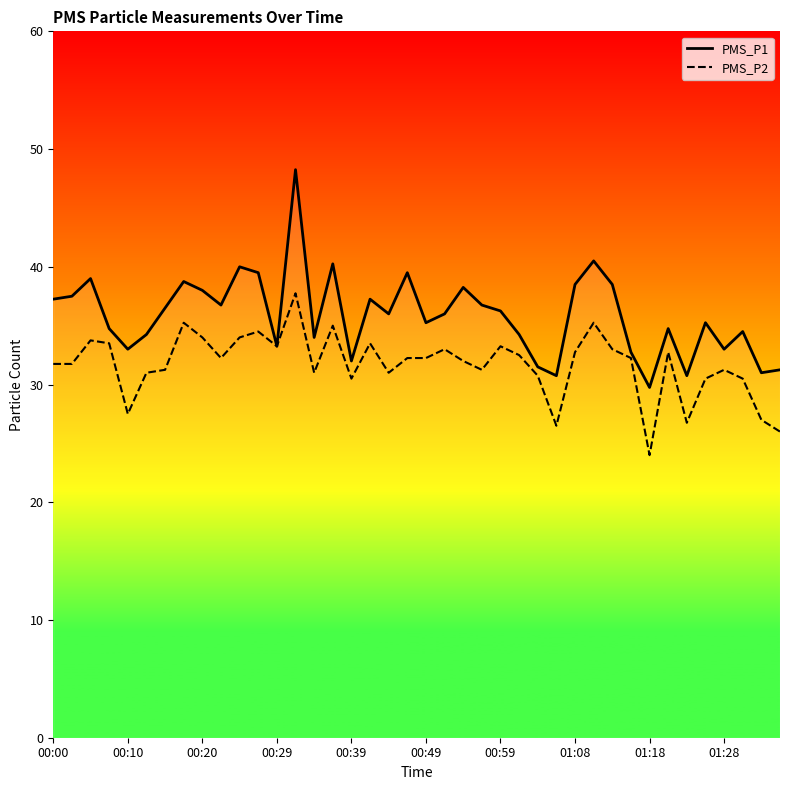

What is the sum of all PMS_P1 values?

1435.2